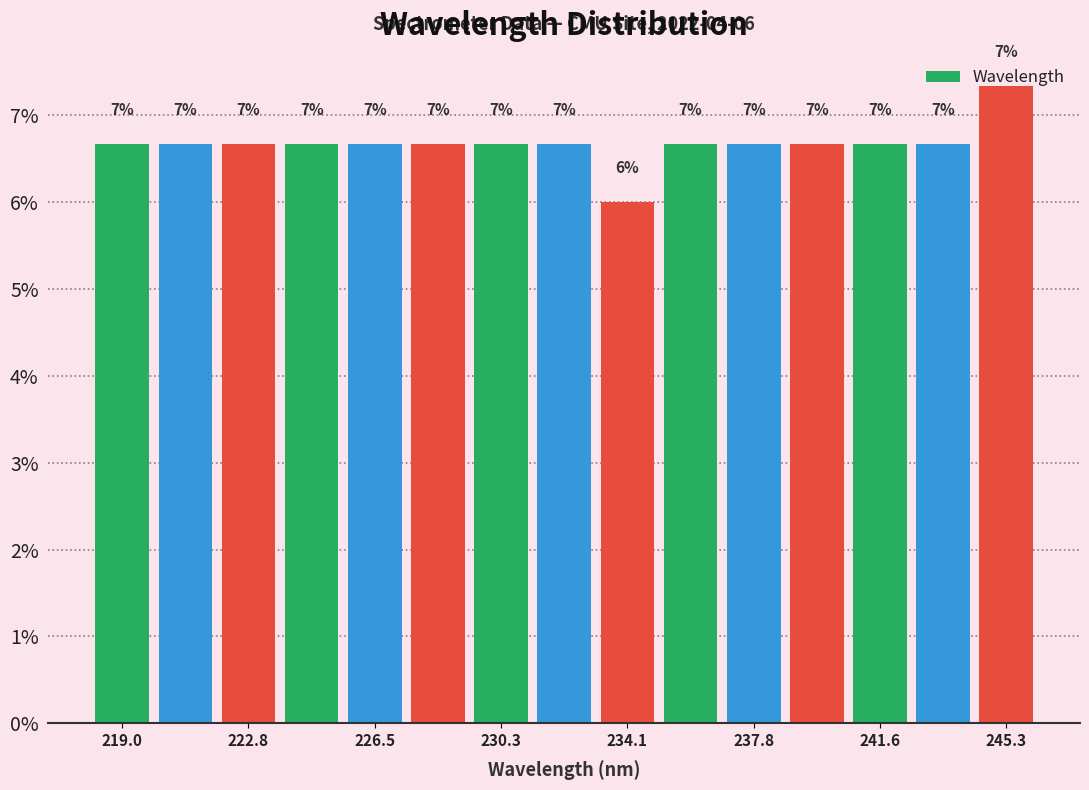

Read against the x-axis, roughly where is the centre of the tallest bar?

245.5